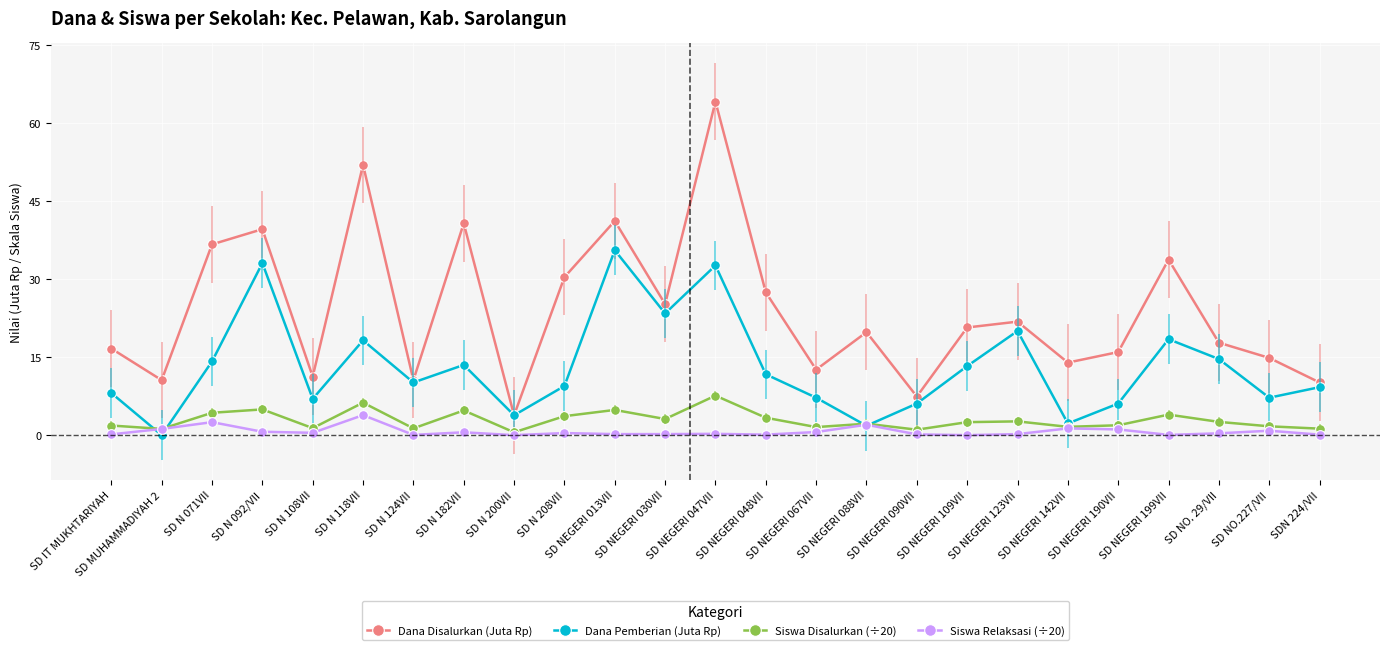

What is the maximum value shown in the chart?

64.1